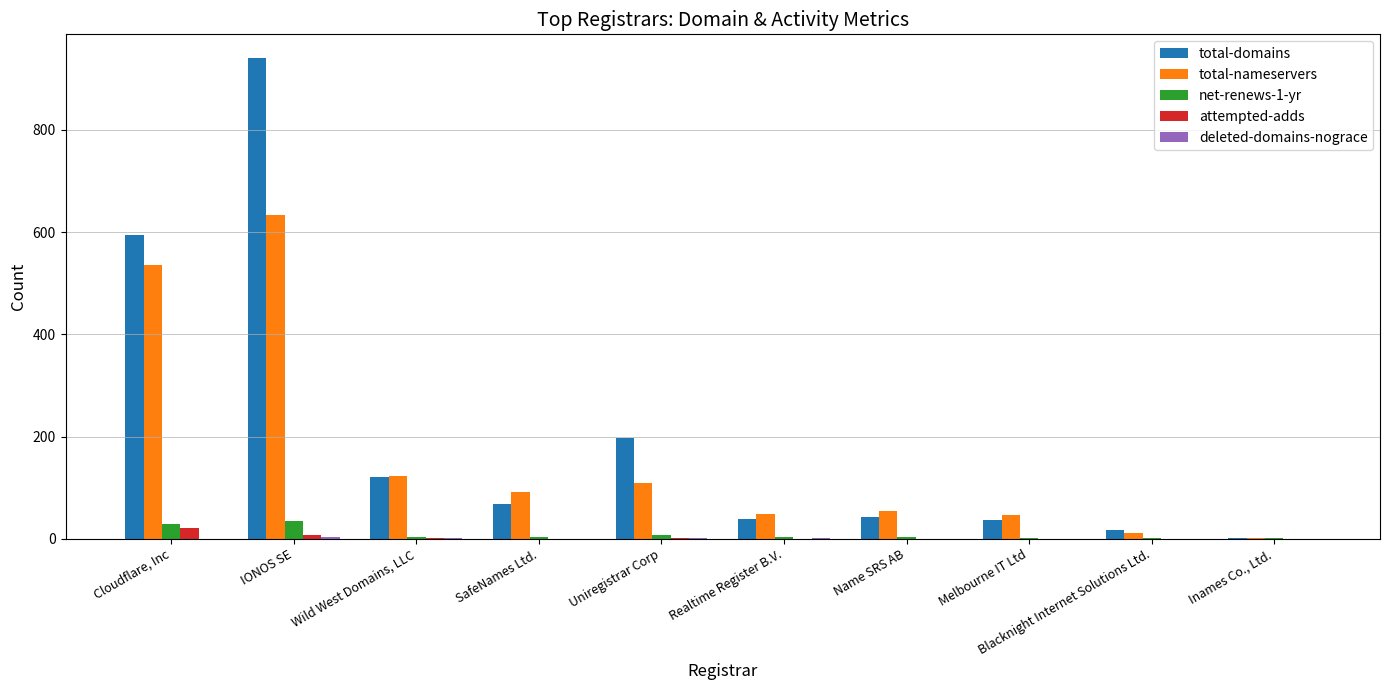

Does the chart contain stacked bars?

No